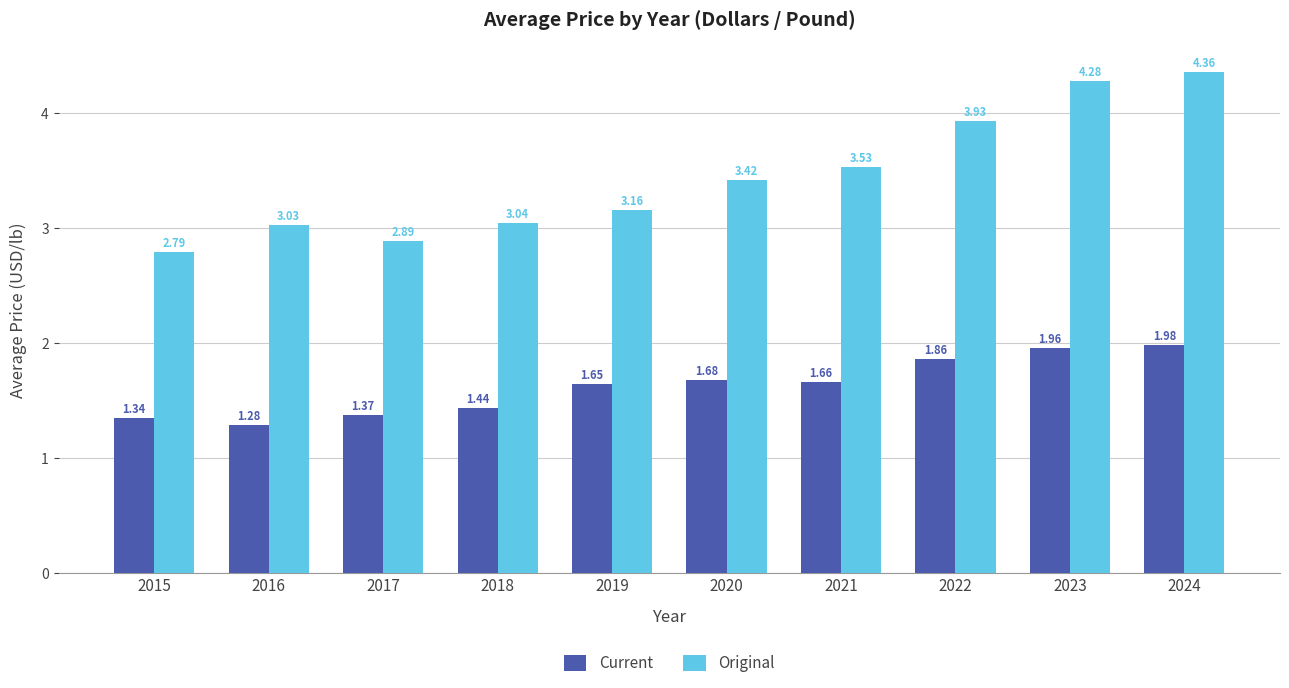

Rank the categories by Current value from highest to lowest.

2024, 2023, 2022, 2020, 2021, 2019, 2018, 2017, 2015, 2016